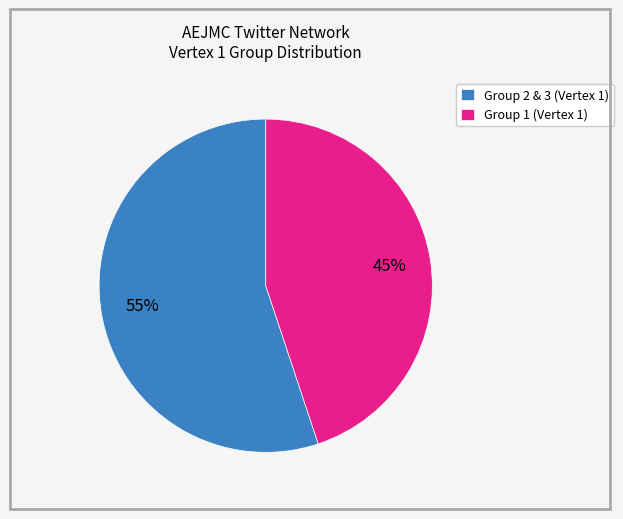

What is the smallest slice in the pie chart?

Group 1 (Vertex 1)